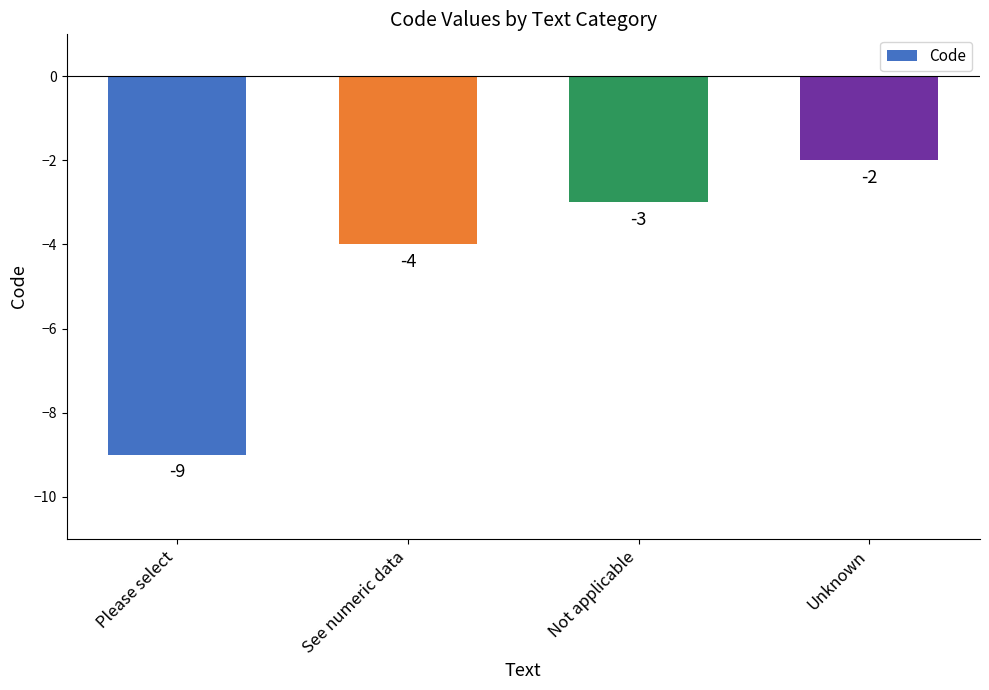

What is the difference between the values at Please select and Not applicable?

6